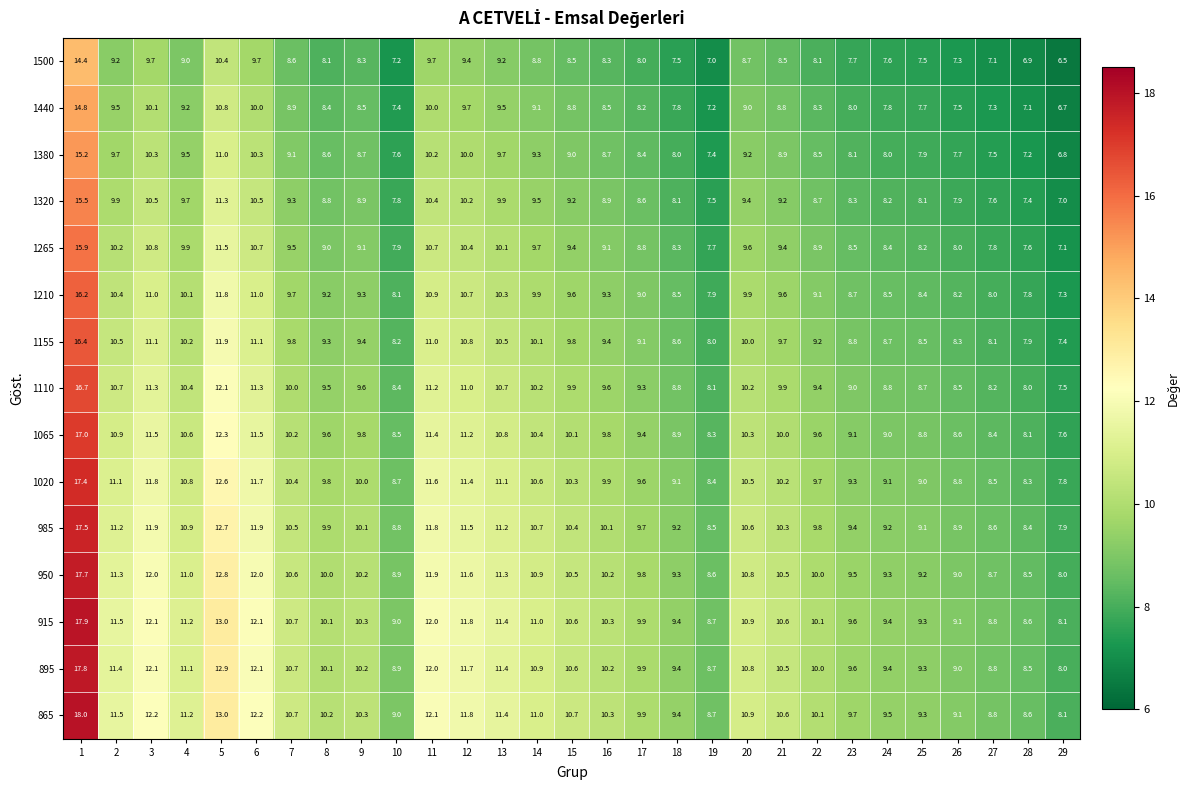

What is the maximum value for 1110?

16.7